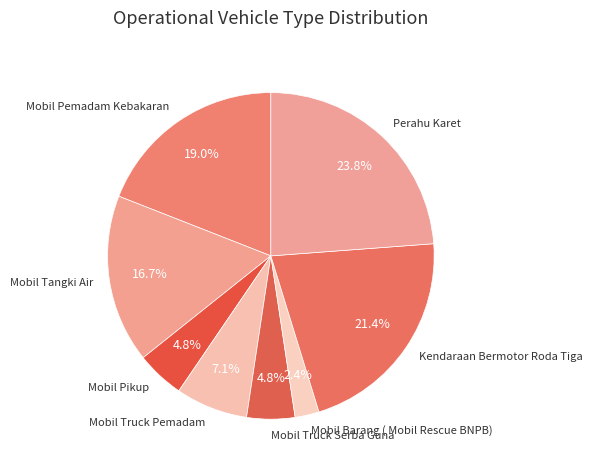

To the nearest percent, what portion does Mobil Truck Serba Guna represent?

5%